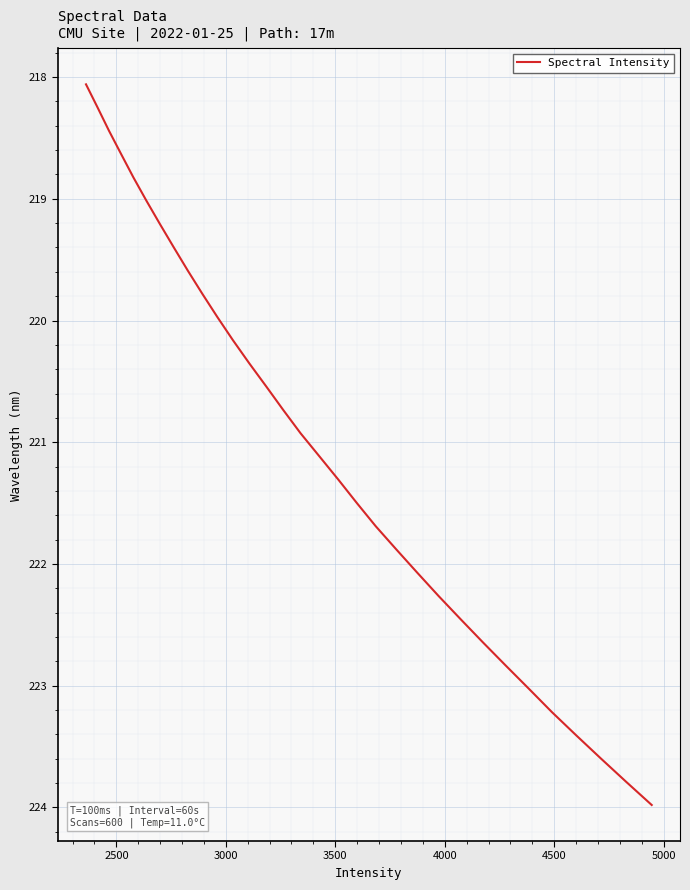

What is the minimum value shown in the chart?

218.1